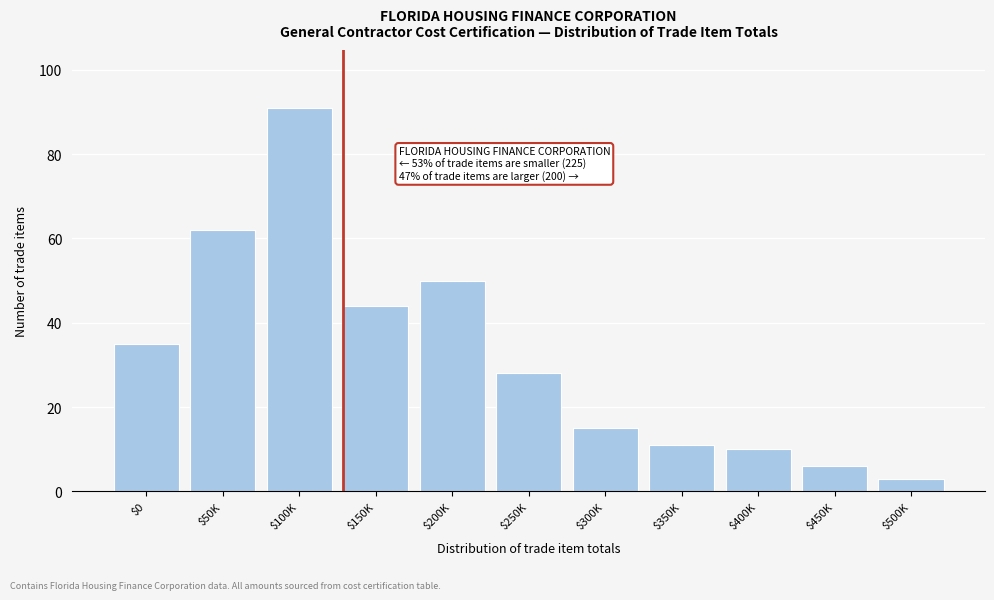

Reading left to right, what are all the values shown in this chart?

35	62	91	44	50	28	15	11	10	6	3